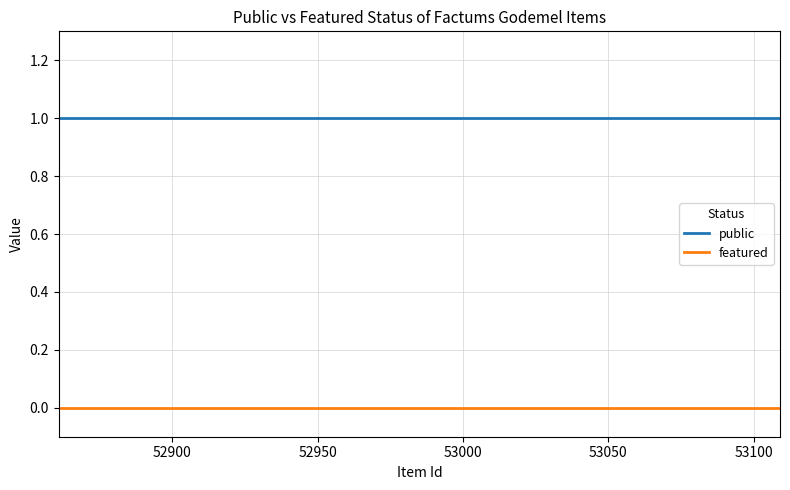

True or false: featured and public cross at least once.

False